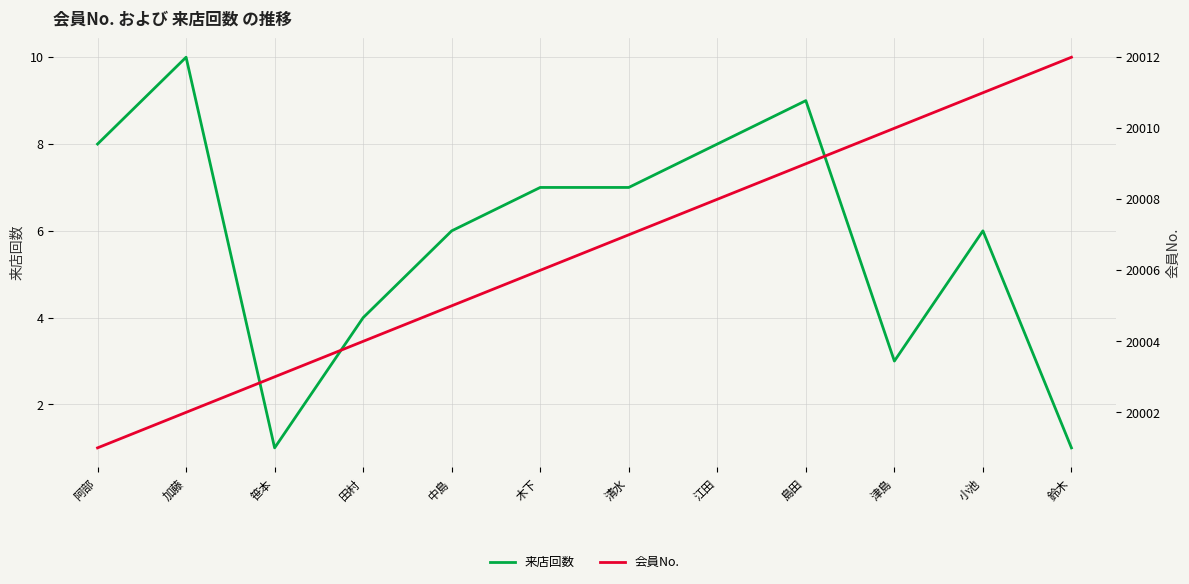

At which category does the chart reach its peak across all series?

鈴木